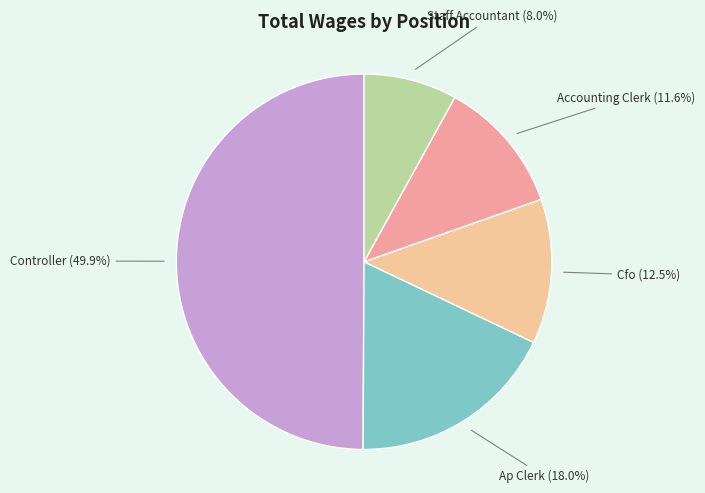

To the nearest percent, what percentage of the pie is Accounting Clerk?

12%